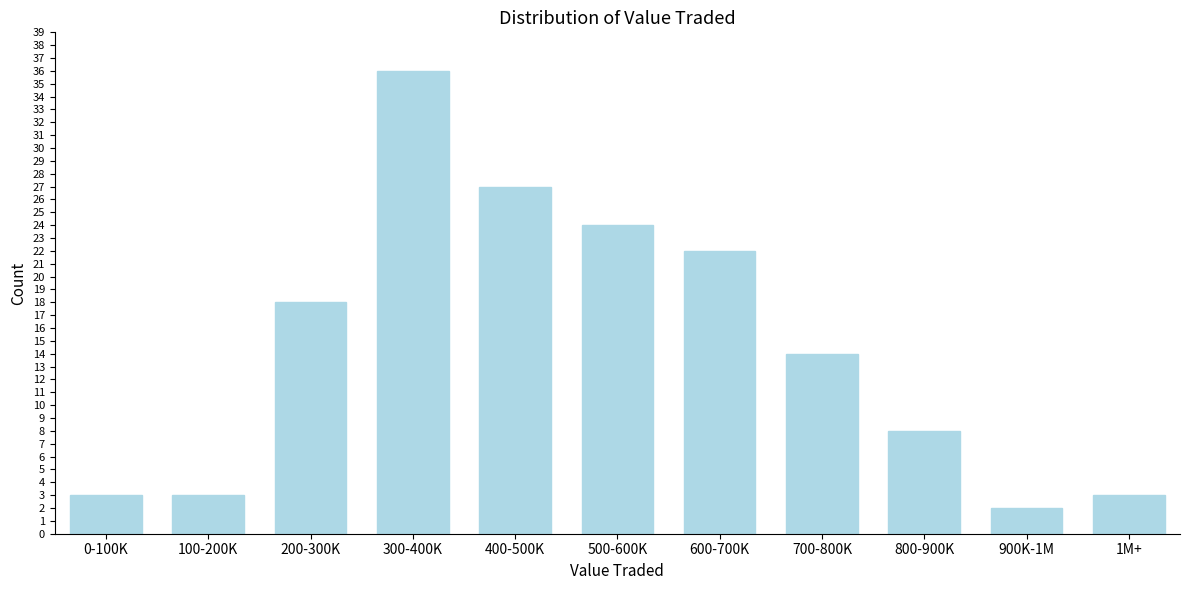

Reading left to right, what are all the values shown in this chart?

3	3	18	36	27	24	22	14	8	2	3